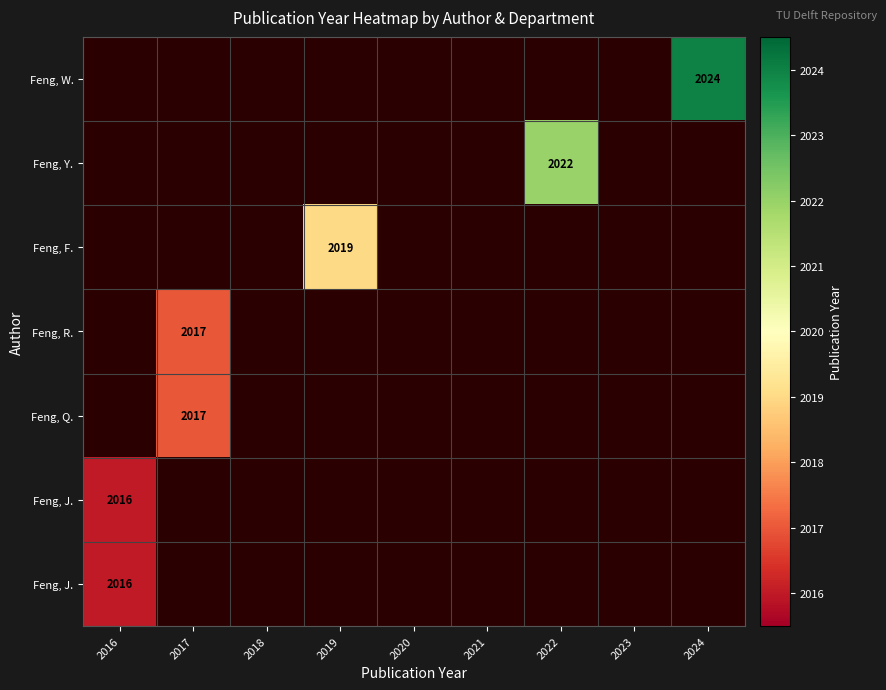

What is the smallest value displayed?

2016.0